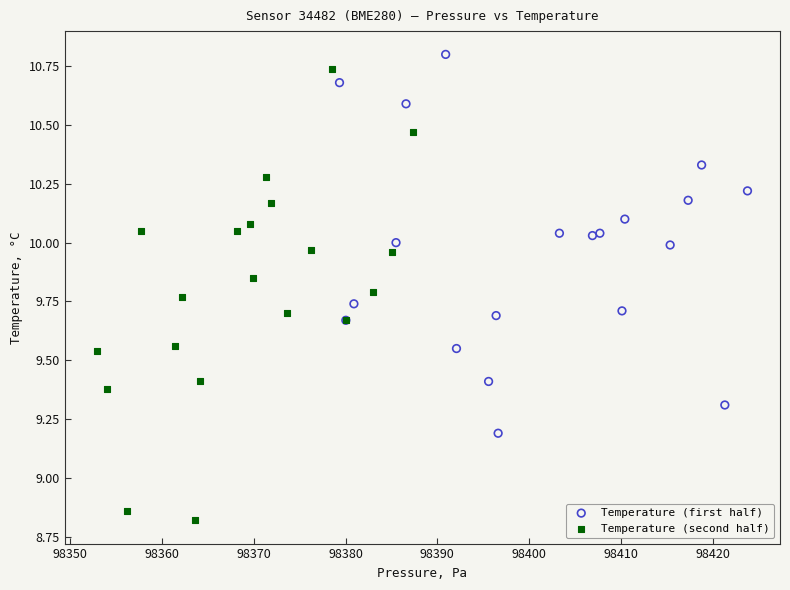

Which series reaches the minimum Y coordinate?

Temperature (second half)